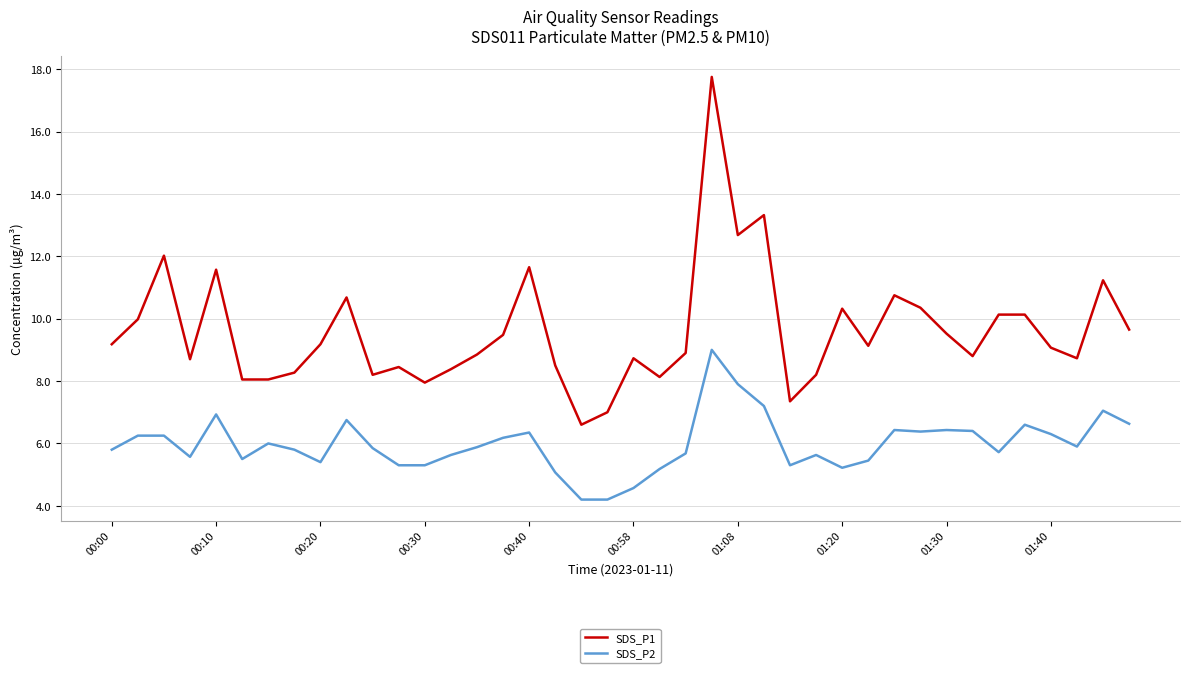

What is the maximum value shown in the chart?

17.8